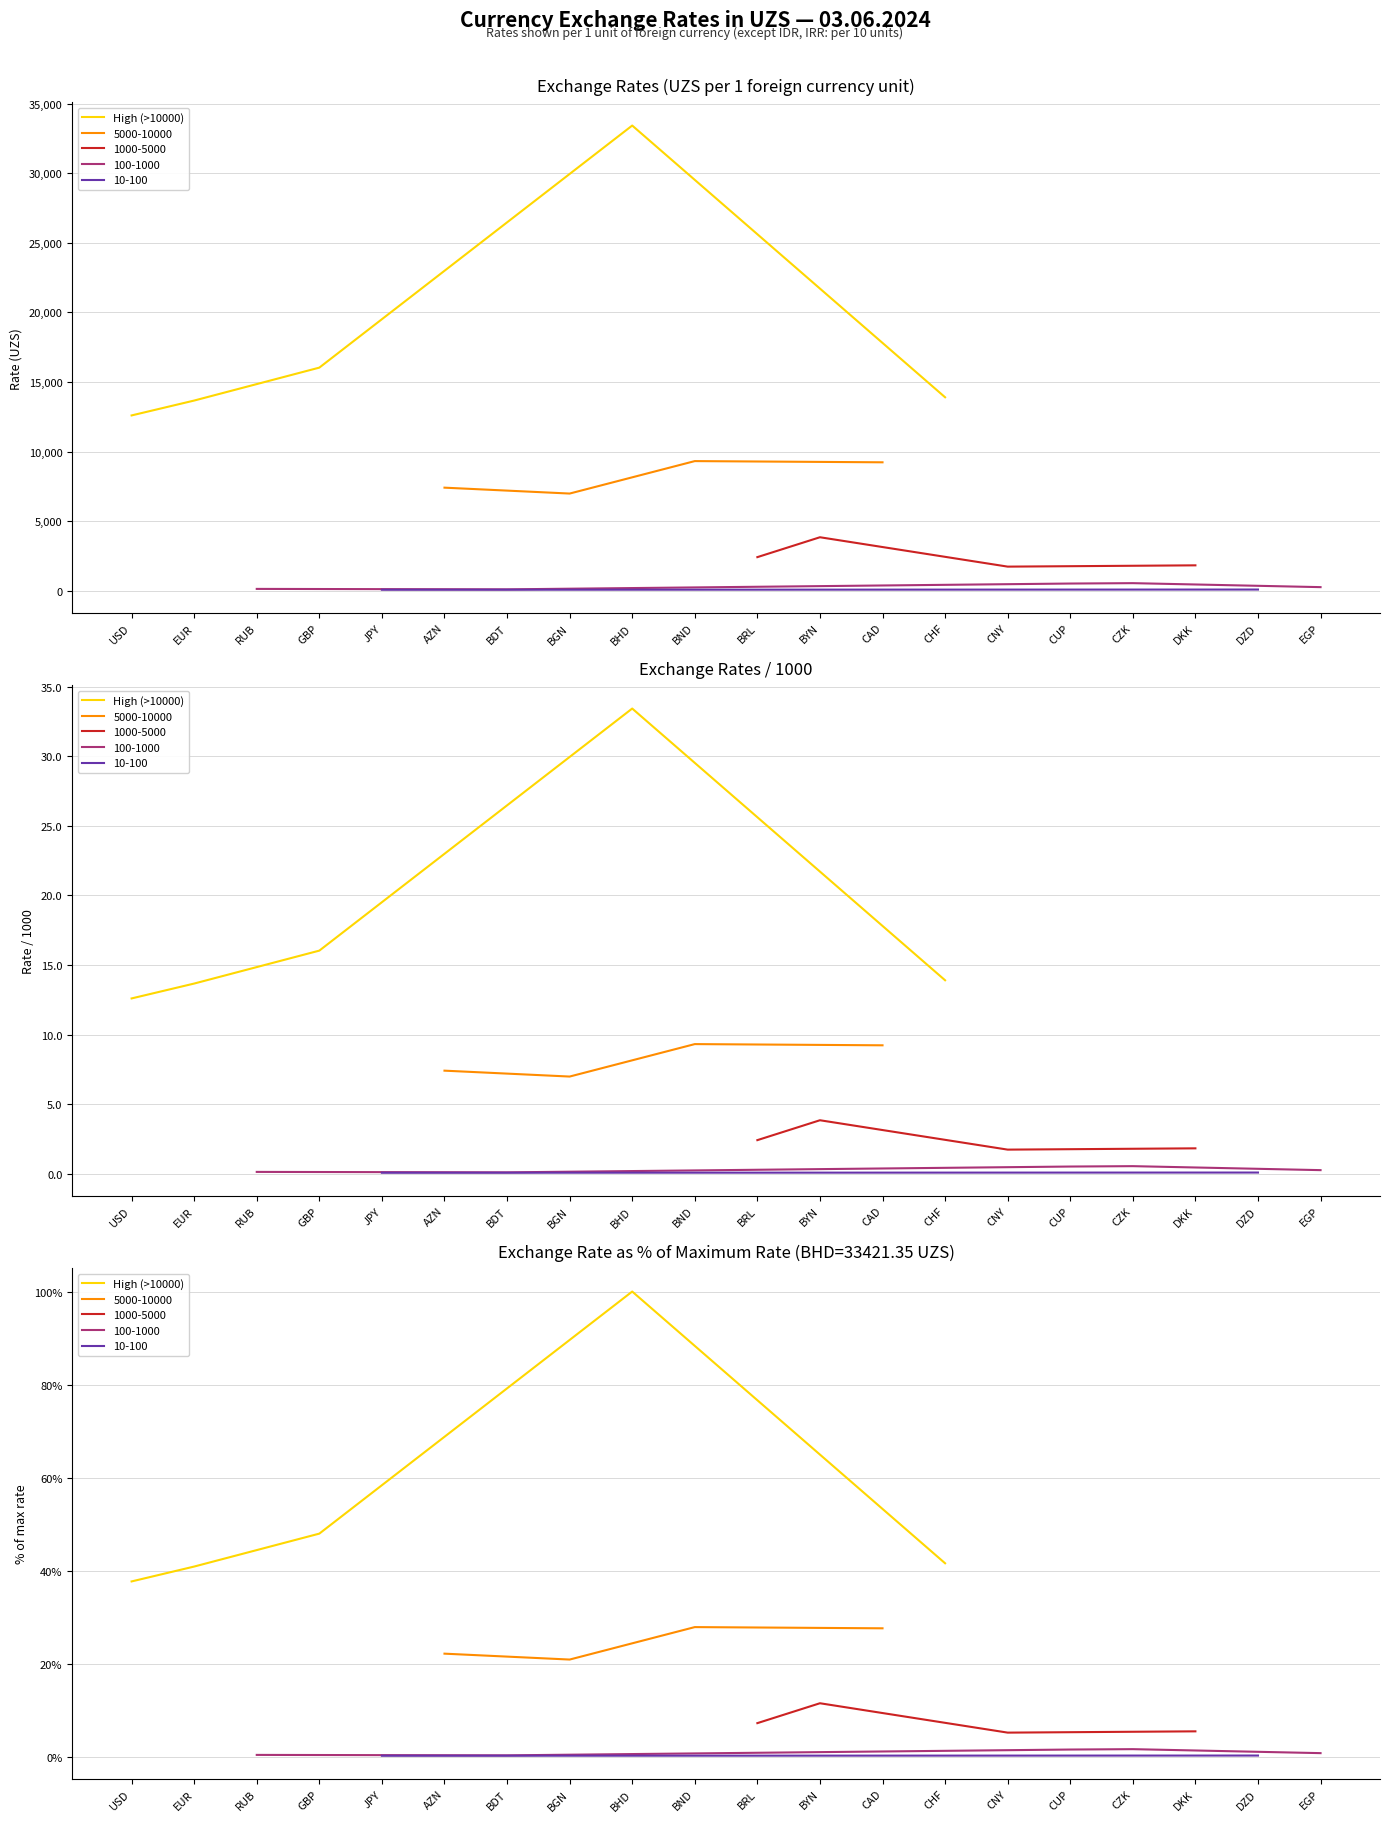

True or false: the data shows 37.7 at USD.

True